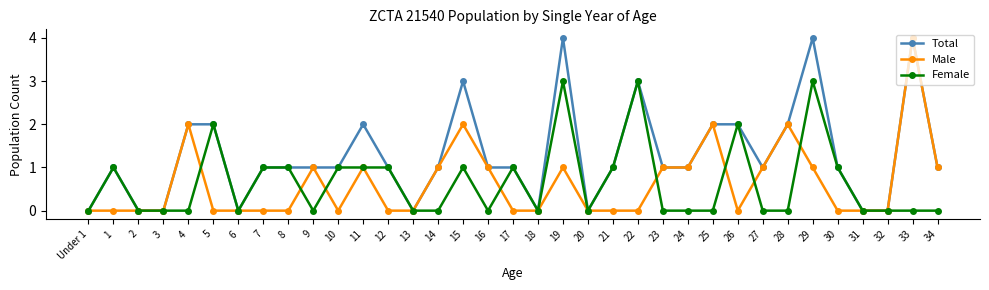

Reading right to left, what are all the values shown in this chart?

Total: 1	4	0	0	1	4	2	1	2	2	1	1	3	1	0	4	0	1	1	3	1	0	1	2	1	1	1	1	0	2	2	0	0	1	0
Male: 1	4	0	0	0	1	2	1	0	2	1	1	0	0	0	1	0	0	1	2	1	0	0	1	0	1	0	0	0	0	2	0	0	0	0
Female: 0	0	0	0	1	3	0	0	2	0	0	0	3	1	0	3	0	1	0	1	0	0	1	1	1	0	1	1	0	2	0	0	0	1	0